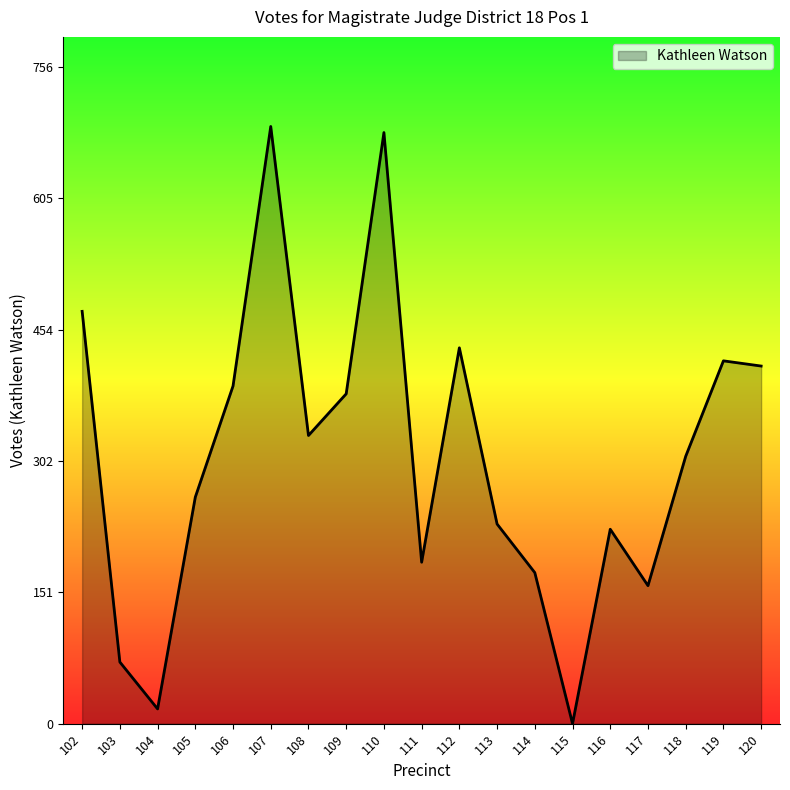

What is the difference between the values at 106 and 114?

215